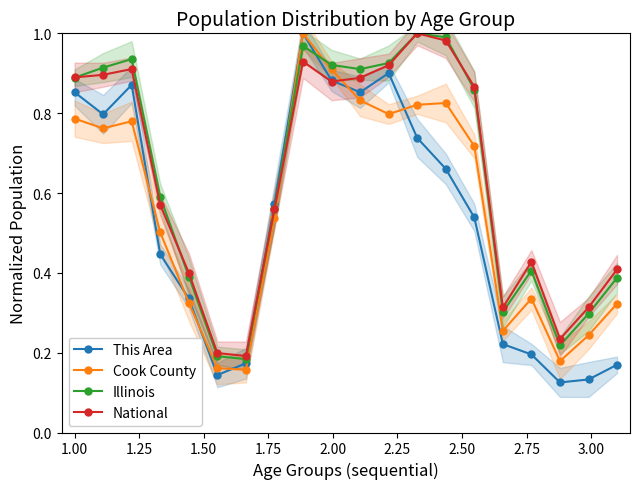

The value of This Area at 14 is 0.3. True or false?

False